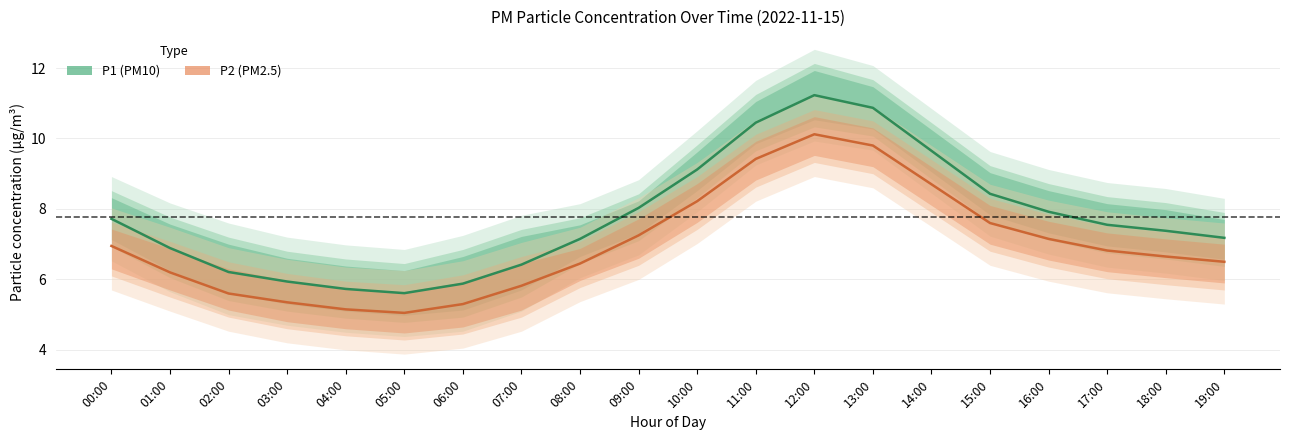

The value of P1 (PM10) at 11:00 is 17.3. True or false?

False